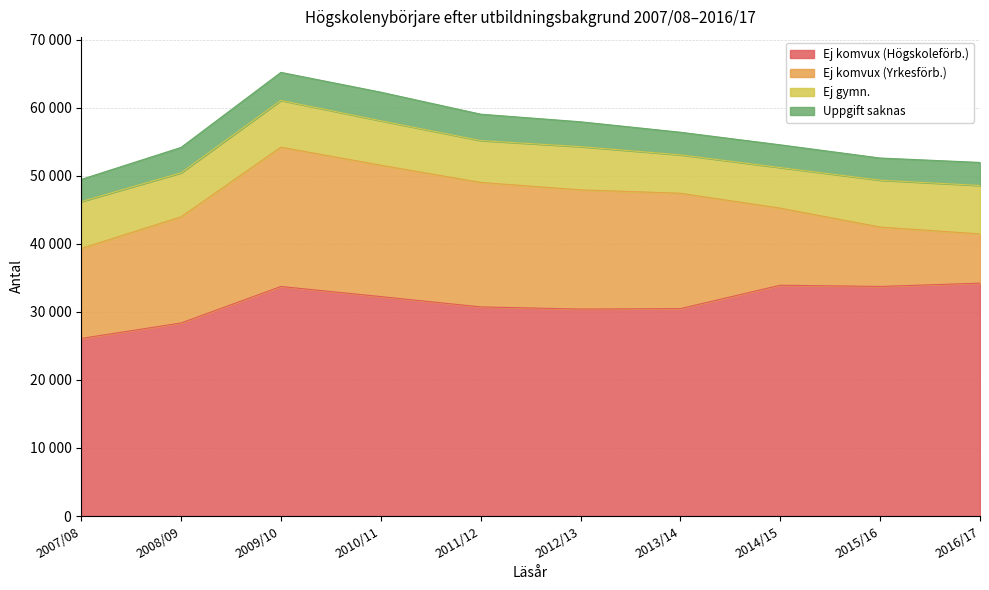

Rank the series at 2007/08 from highest to lowest value.

Ej komvux (Högskoleförb.), Ej komvux (Yrkesförb.), Ej gymn., Uppgift saknas